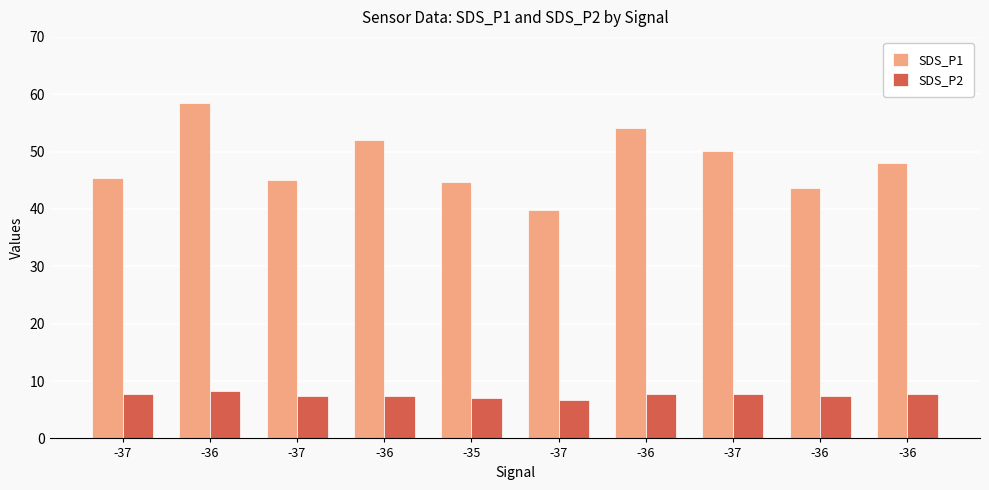

Reading left to right, list all the values displayed in this chart.

SDS_P1: 45.4	58.5	45.0	52.1	44.7	39.9	54.0	50.1	43.6	48.0
SDS_P2: 7.7	8.3	7.4	7.4	7.1	6.7	7.8	7.7	7.3	7.7